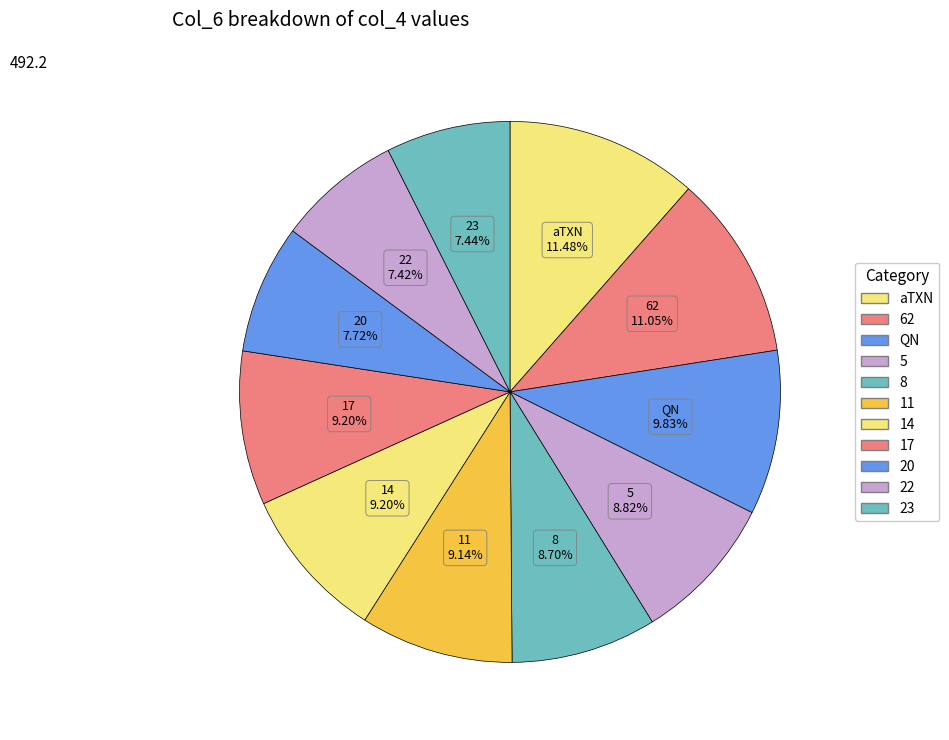

Count the number of slices in the pie.

11